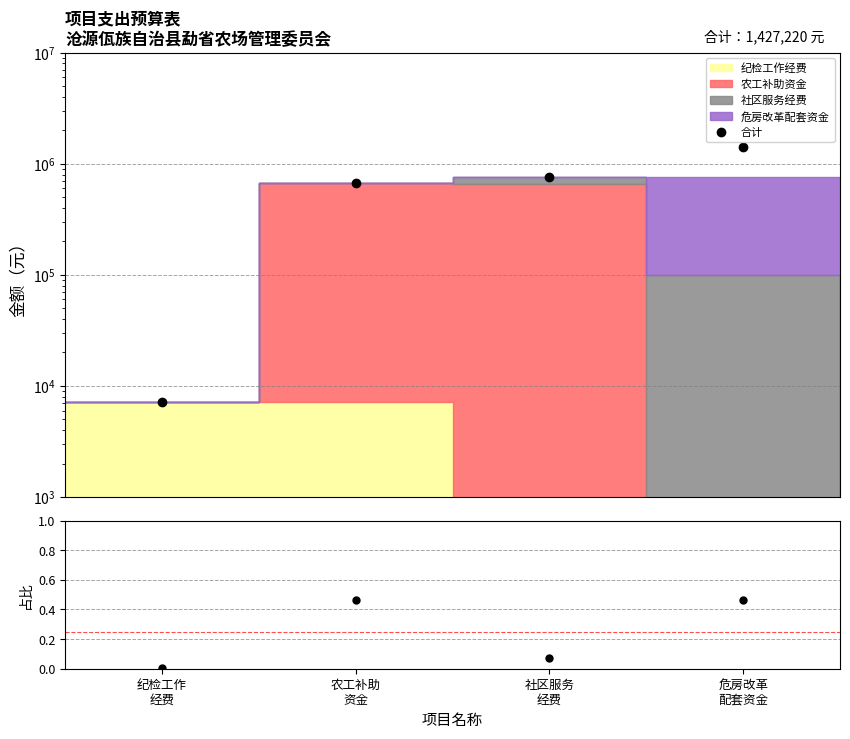

True or false: 合计 and 占比 intersect in this chart.

False